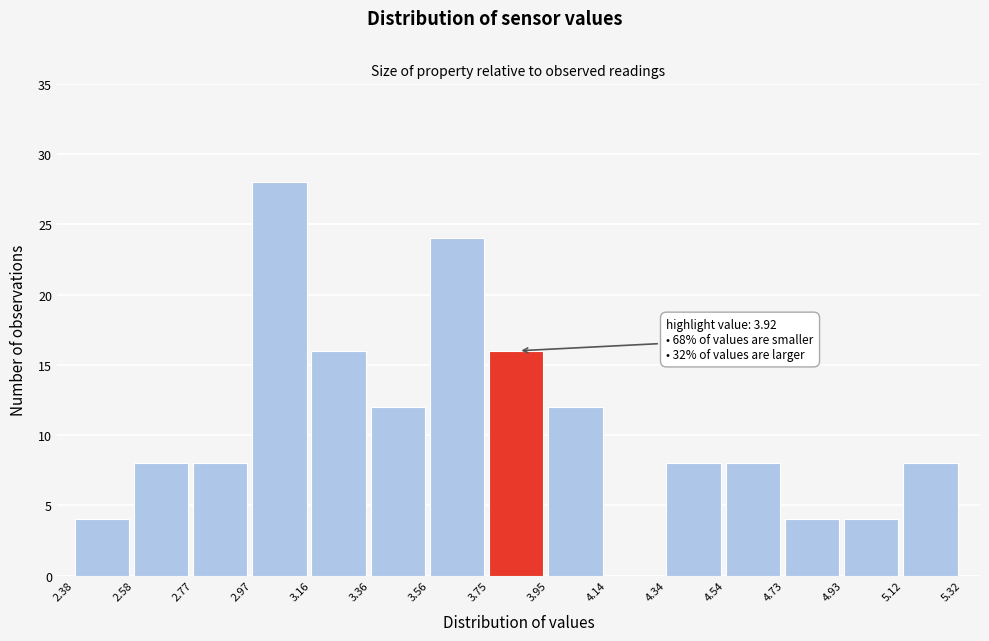

Which range on the x-axis has the tallest bar?

2.97 to 3.16